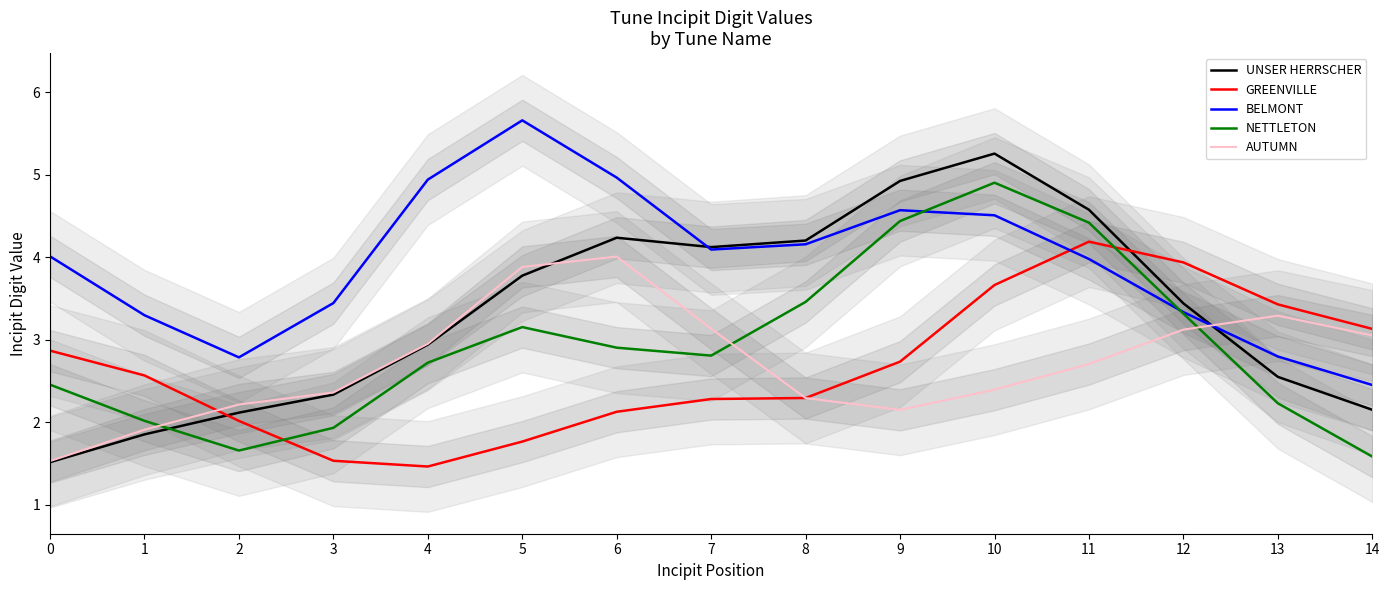

At which category is the sum across all series the highest?

10